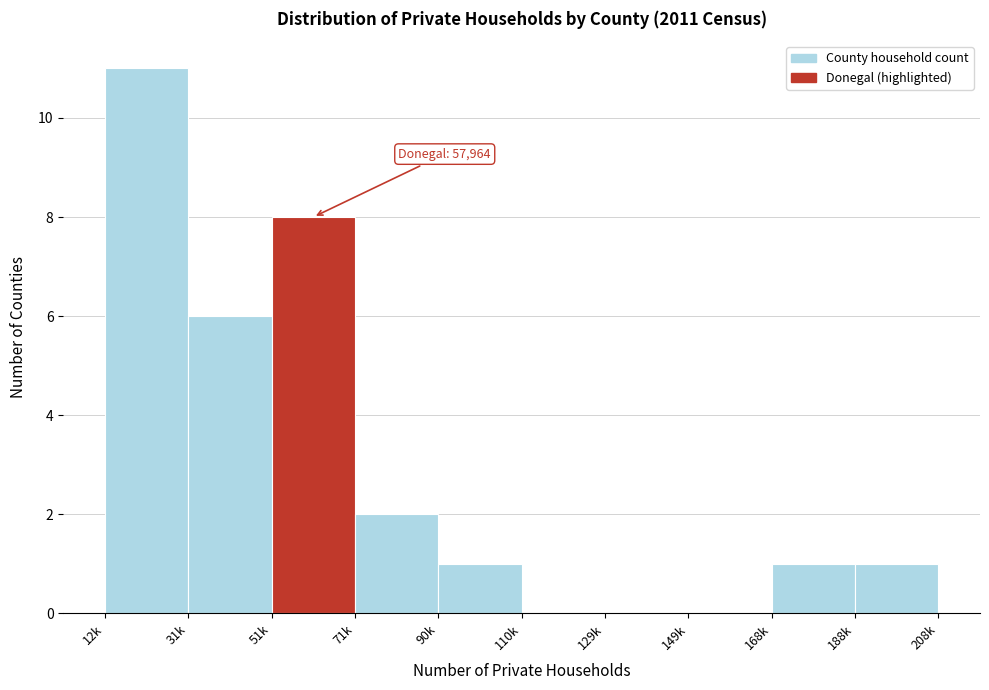

Reading right to left, what are all the values shown in this chart?

188k=1	168k=1	149k=0	129k=0	110k=0	90k=1	71k=2	51k=8	31k=6	12k=11